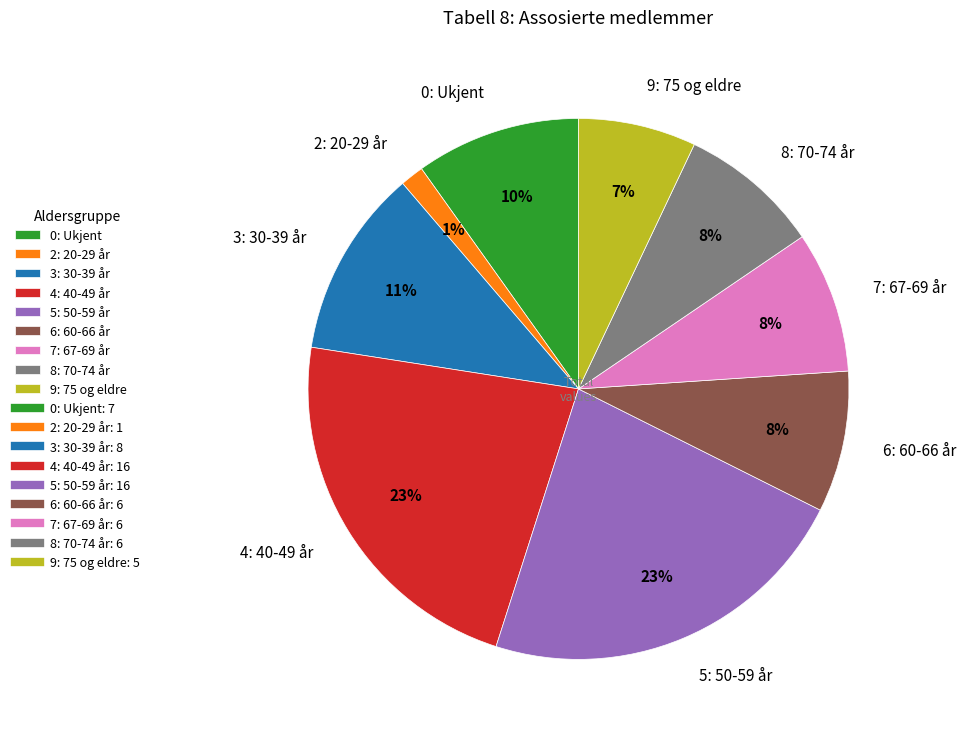

What is the smallest slice in the pie chart?

2: 20-29 år